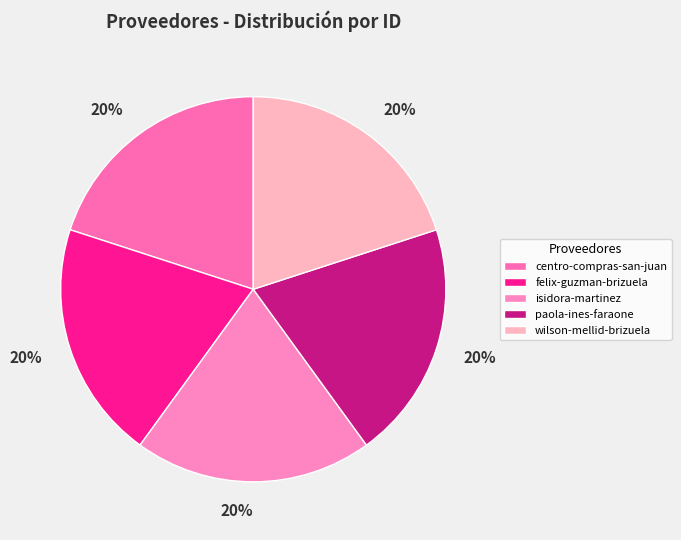

Which category has the smallest portion of the pie?

felix-guzman-brizuela-romero